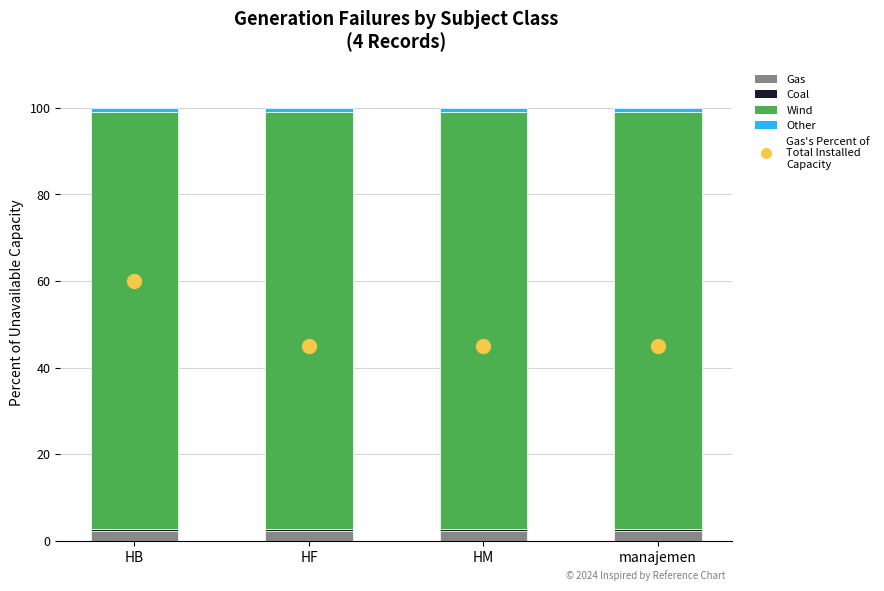

Does the chart contain any negative values?

No